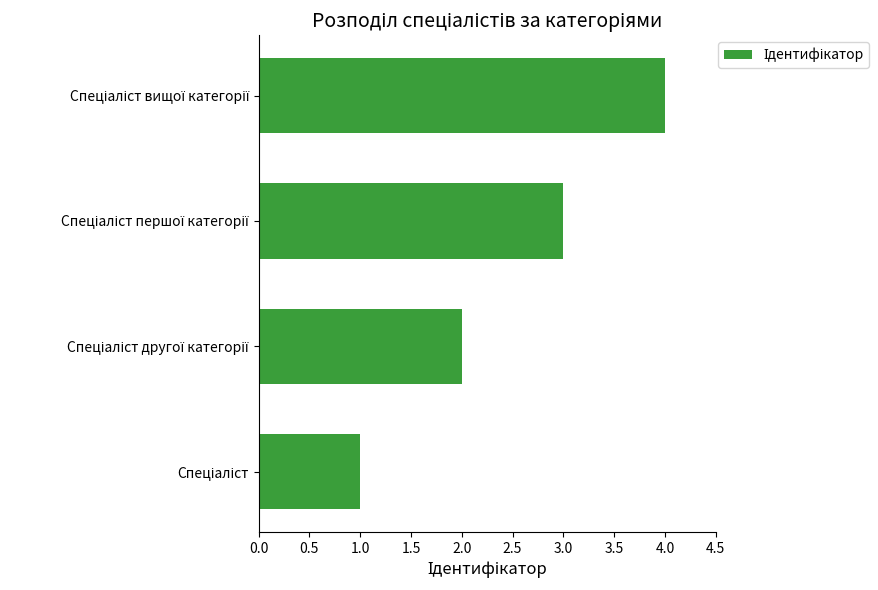

What is the maximum value shown in the chart?

4